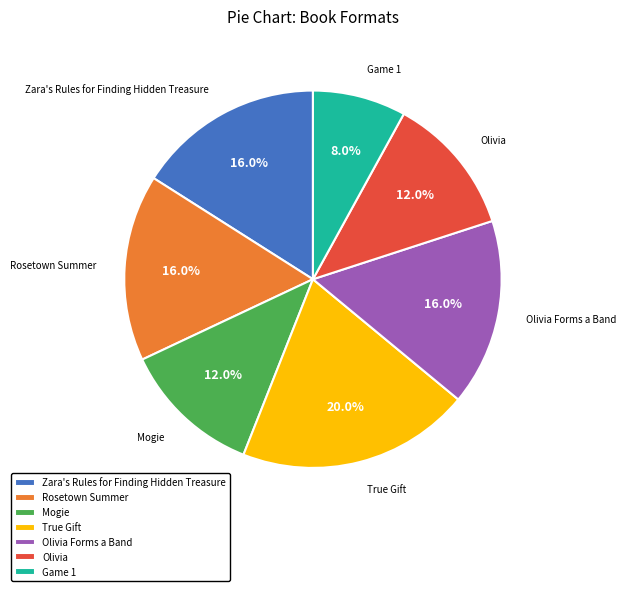

Is there any slice that represents more than half of the pie?

No